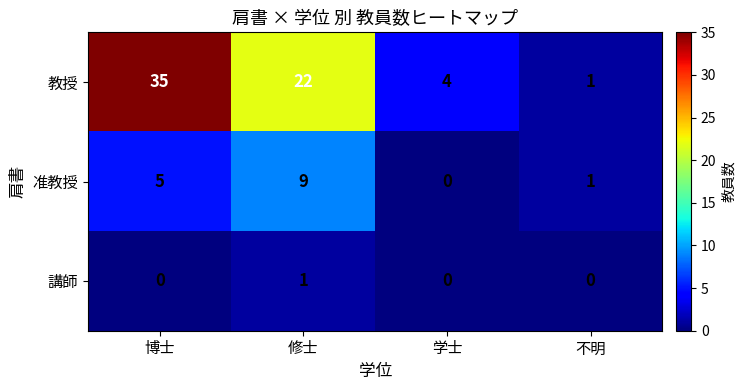

What is the sum of all 准教授 values?

15